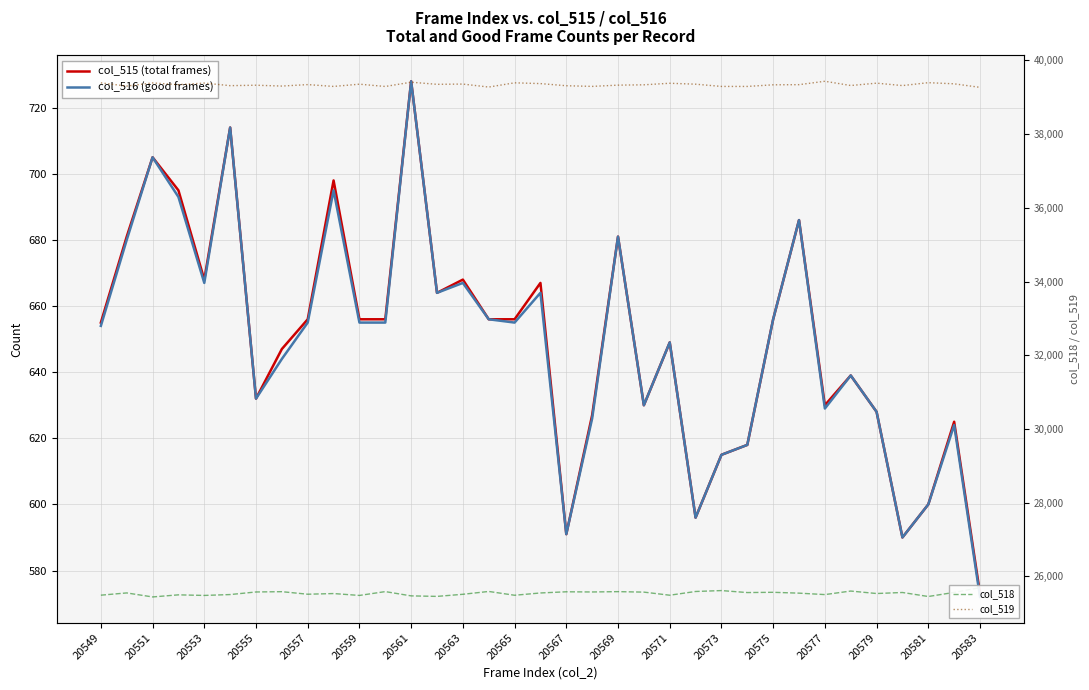

What is the sum of all col_519 values?

1376927